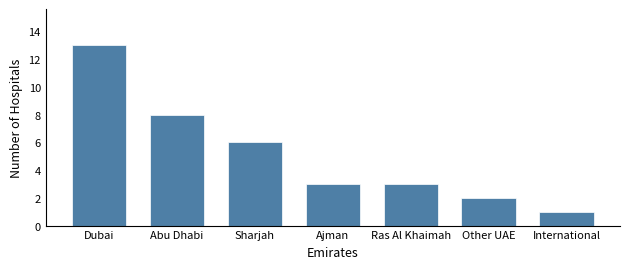

Reading right to left, transcribe all the data shown in this chart.

1	2	3	3	6	8	13